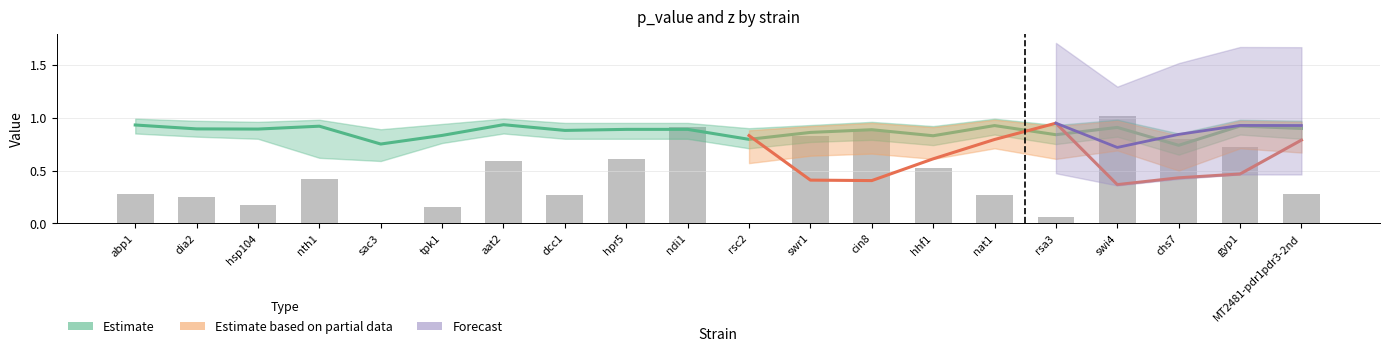

Rank the series by their maximum value, from lowest to highest.

v_exp, z, p_value